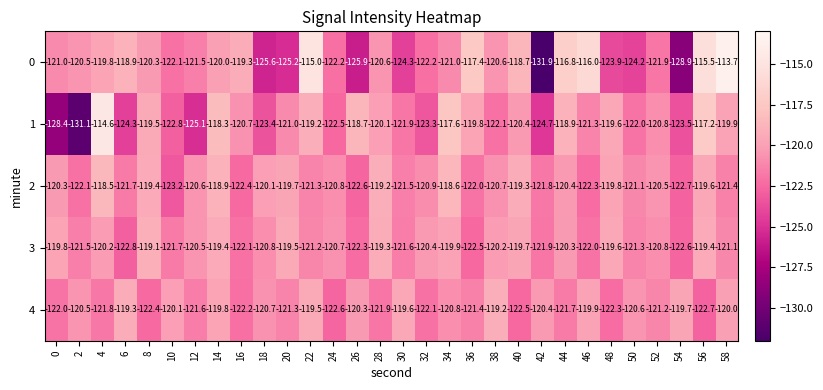

At which category is the sum across all series the highest?

56